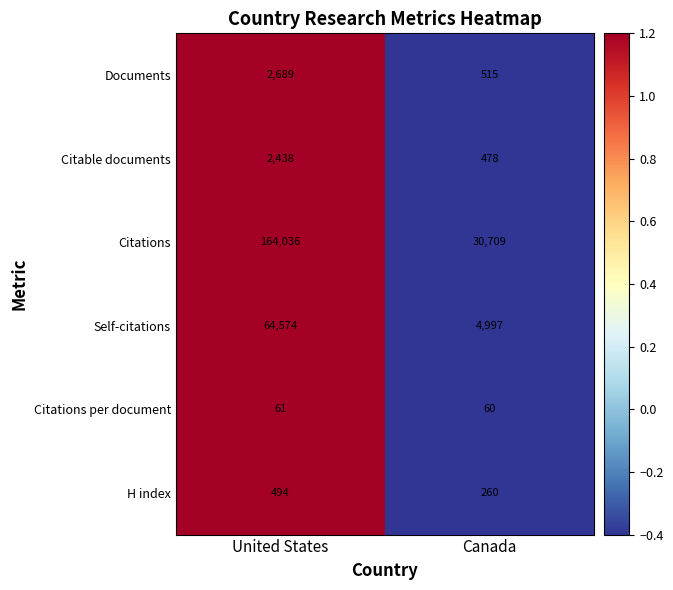

How many series are shown in this chart?

6